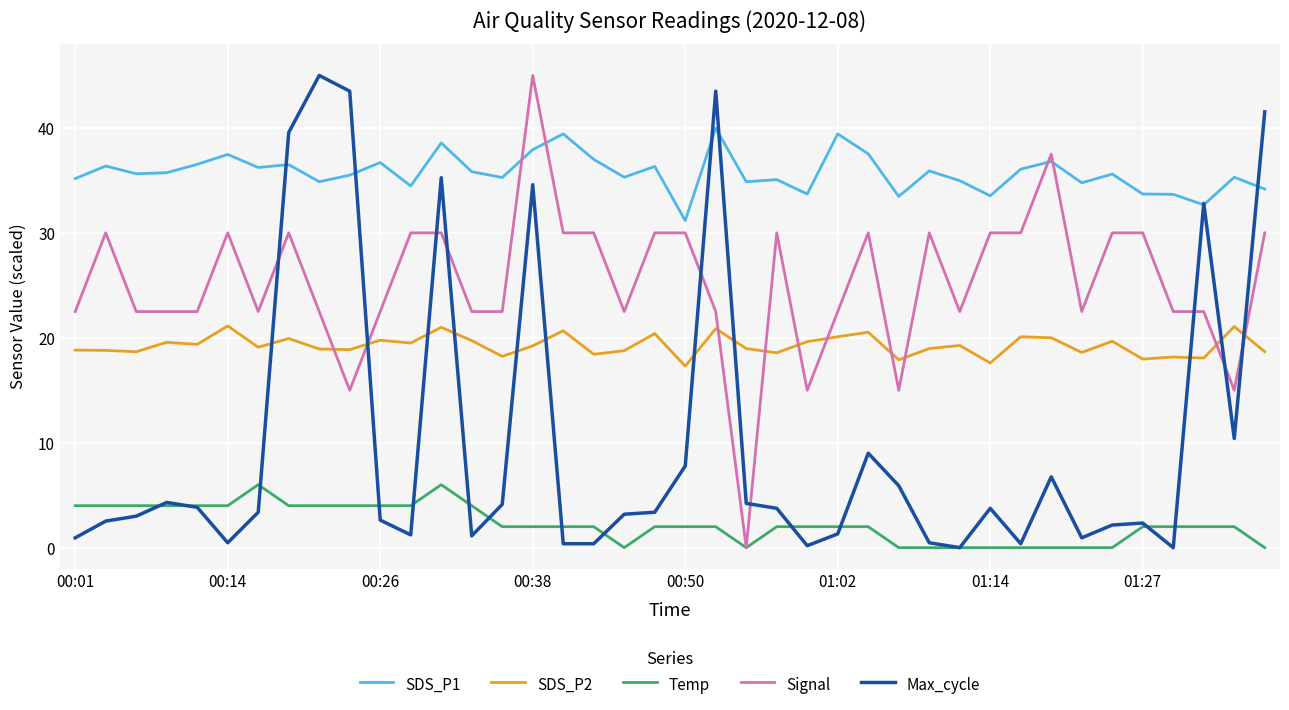

In SDS_P2, how many points are lower than both neighbors (excluding endpoints)?

14